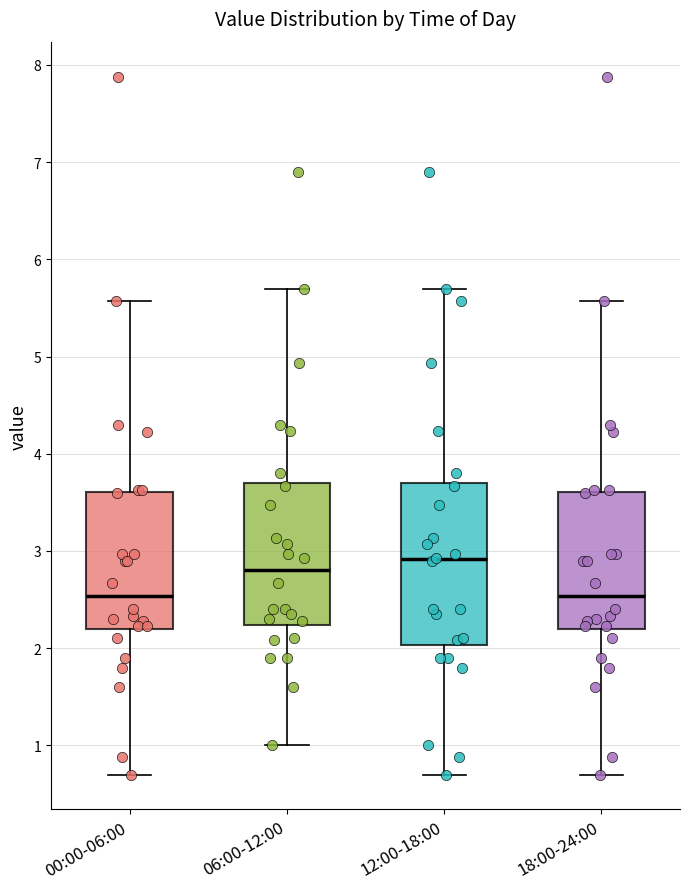

Comparing the boxes themselves (not the whiskers), which one is the tallest?

12:00-18:00